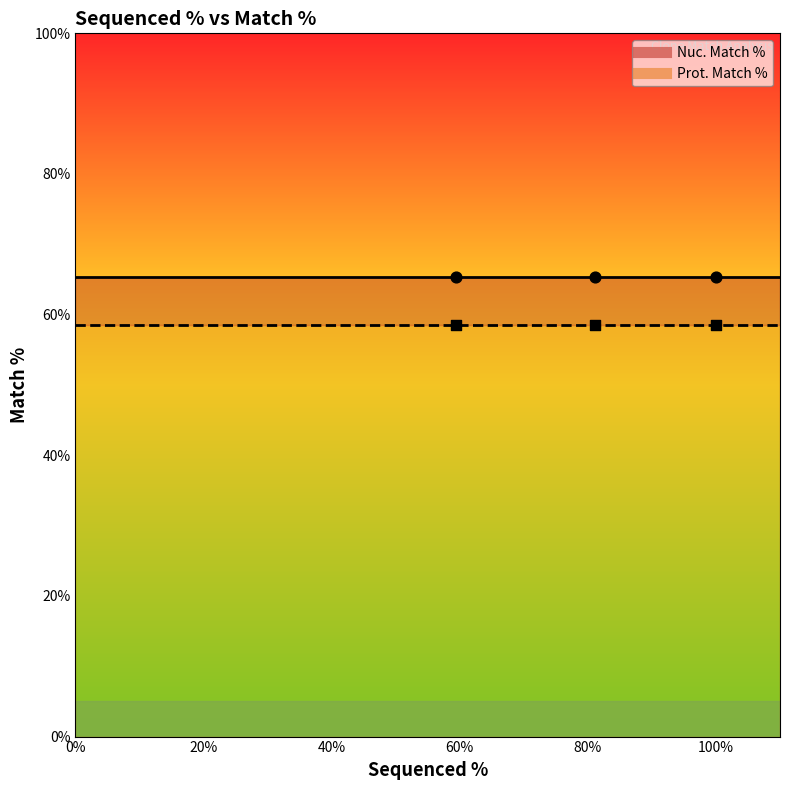

Is the value of Nuc. Match % at 59.4 greater than the value of Prot. Match % at 81.1?

Yes